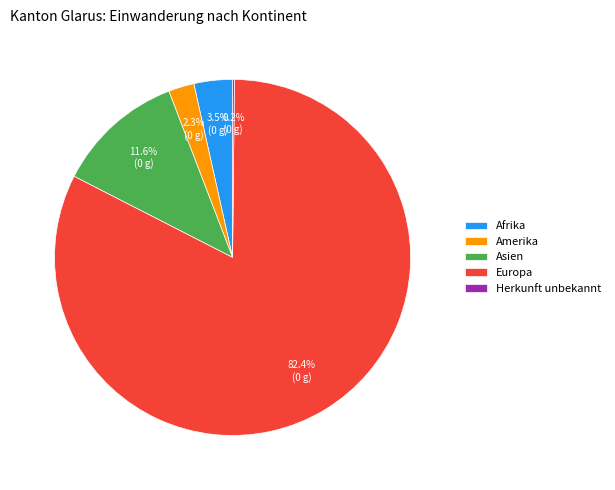

To the nearest percent, what is the average slice percentage?

20%